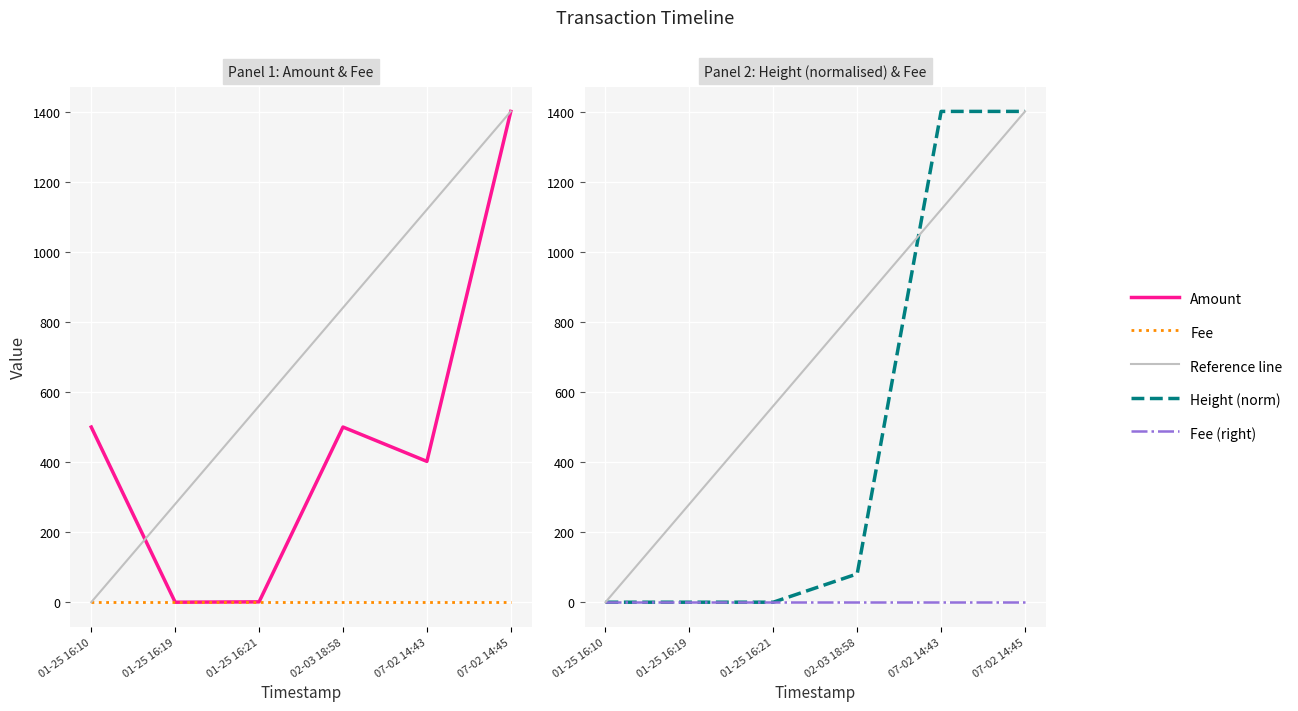

What is the total value across all series at 07-02 14:43?

2925.8